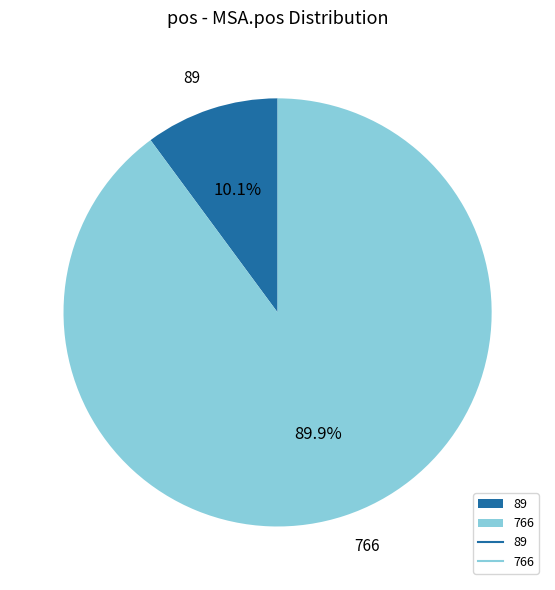

What portion of the pie excludes 89?

89.9%